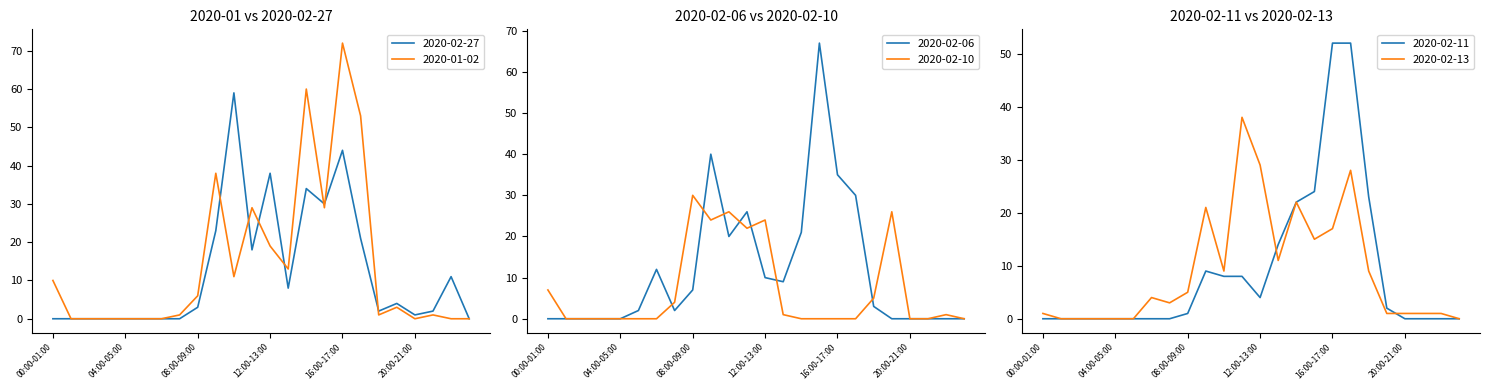

Rank the categories by 2020-02-13 value from highest to lowest.

11:00-12:00, 12:00-13:00, 17:00-18:00, 14:00-15:00, 09:00-10:00, 16:00-17:00, 15:00-16:00, 13:00-14:00, 10:00-11:00, 18:00-19:00, 08:00-09:00, 06:00-07:00, 07:00-08:00, 00:00-01:00, 19:00-20:00, 20:00-21:00, 21:00-22:00, 22:00-23:00, 01:00-02:00, 02:00-03:00, 03:00-04:00, 04:00-05:00, 05:00-06:00, 23:00-24:00